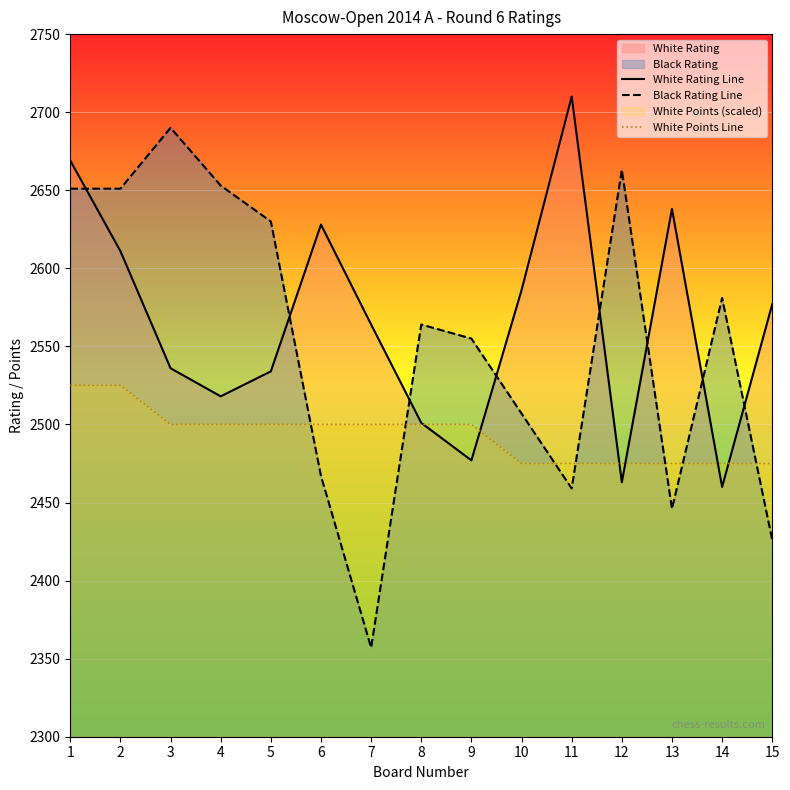

What is the minimum value for Black Rating Line?

2357